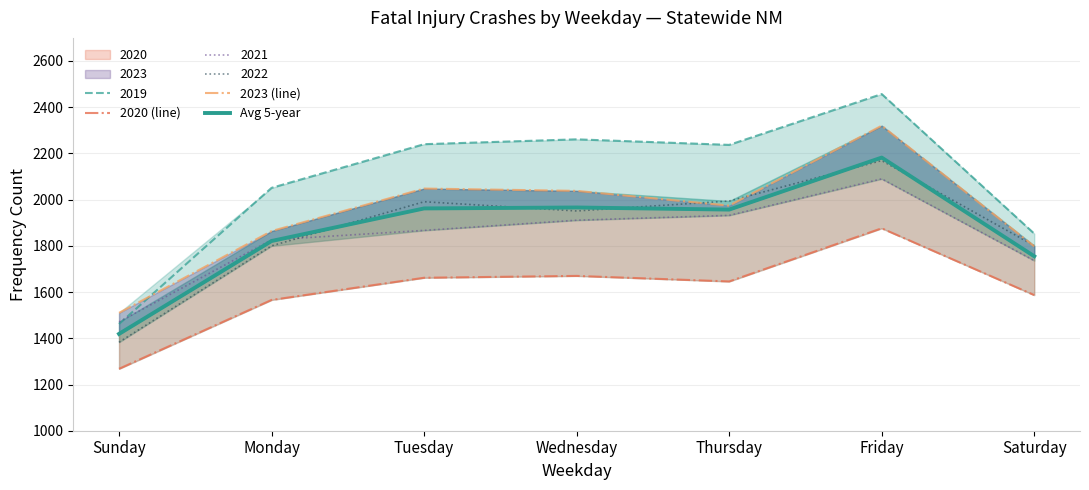

Which category has the highest value in the Avg 5-year series?

Friday